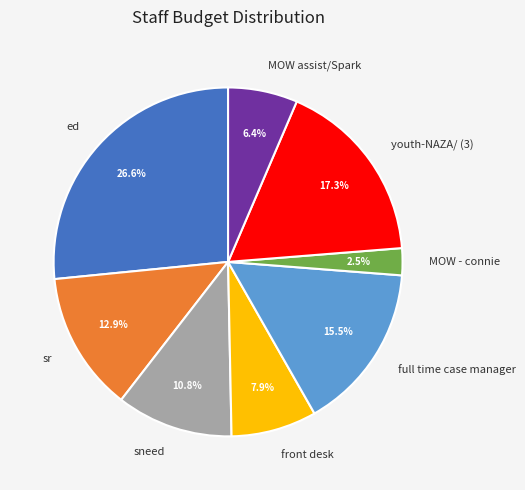

How many segments does this pie chart have?

8